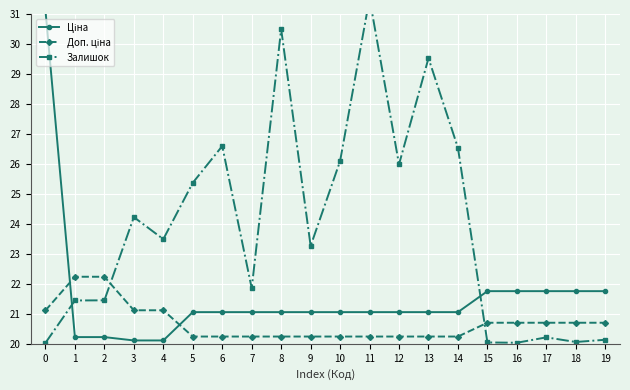

Is this an area chart (filled region under the line)?

No